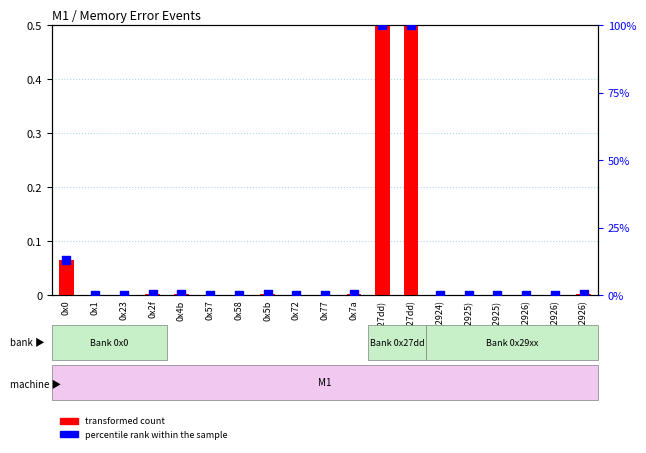

Which series reaches the minimum Y coordinate?

transformed count